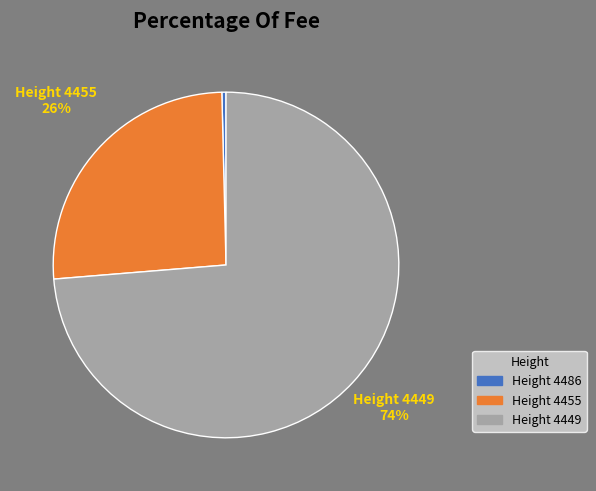

To the nearest percent, what is the average slice percentage?

33%